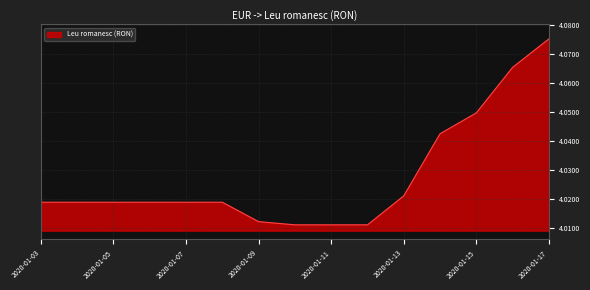

Where is the data nearest to the value 4?

2020-01-10